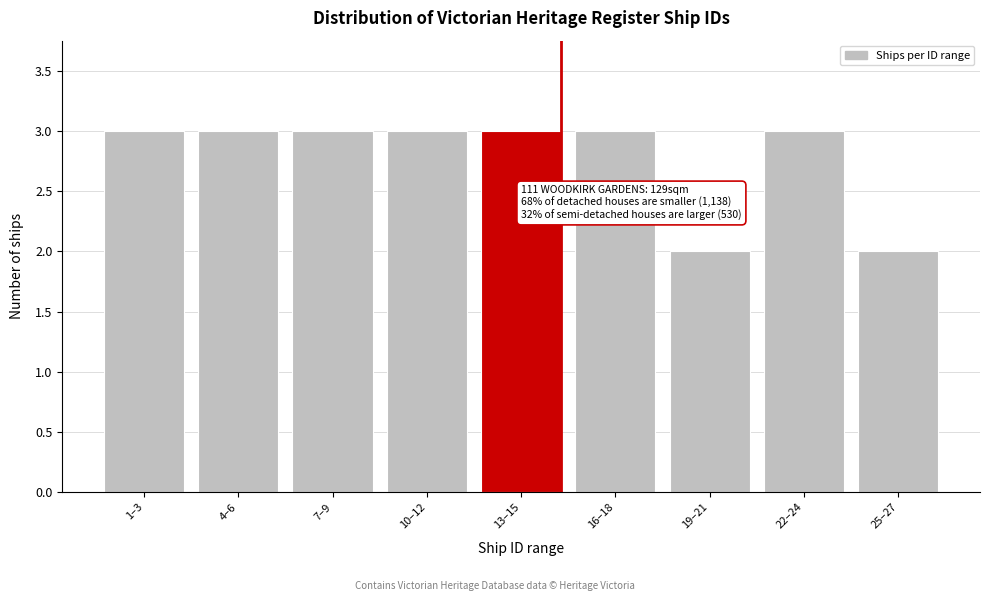

Reading left to right, list all the values displayed in this chart.

1–3=3	4–6=3	7–9=3	10–12=3	13–15=3	16–18=3	19–21=2	22–24=3	25–27=2